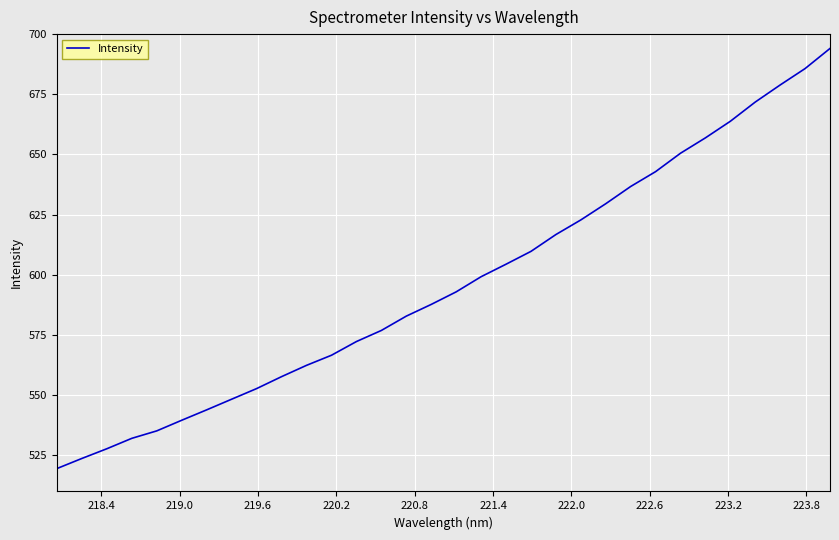

What is the minimum value shown in the chart?

519.5